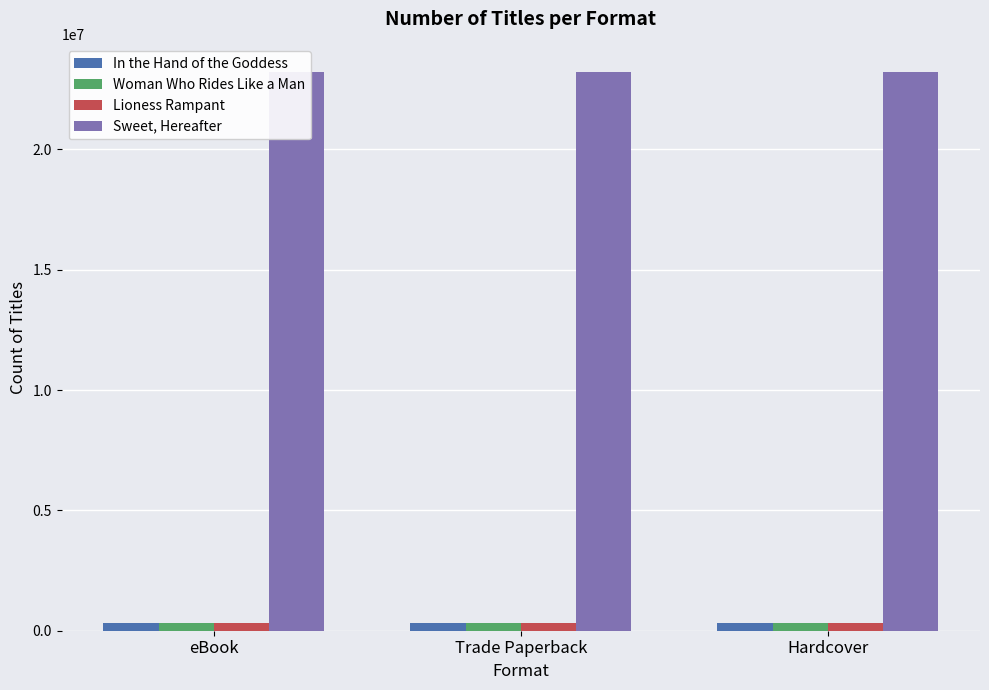

At which category is the sum across all series the highest?

eBook